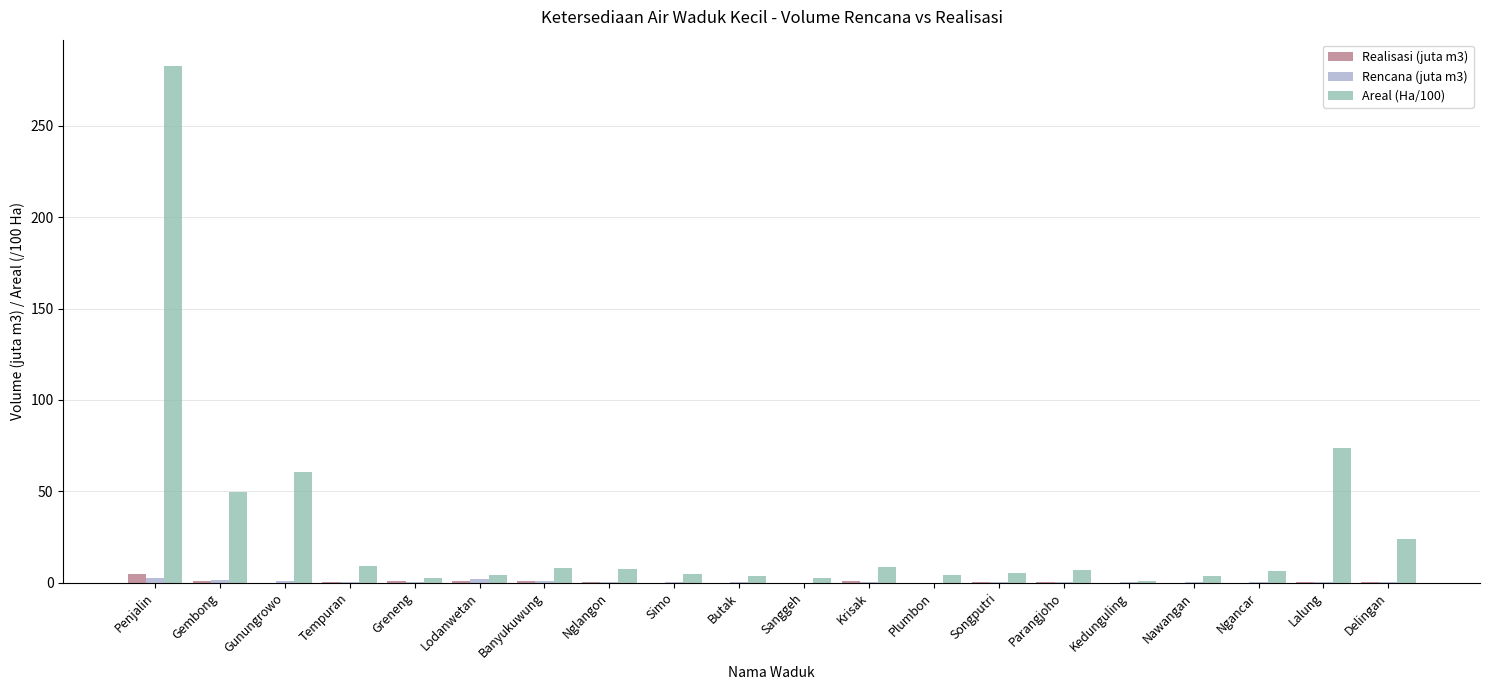

Which series has the largest total across all categories?

Areal (Ha/100)